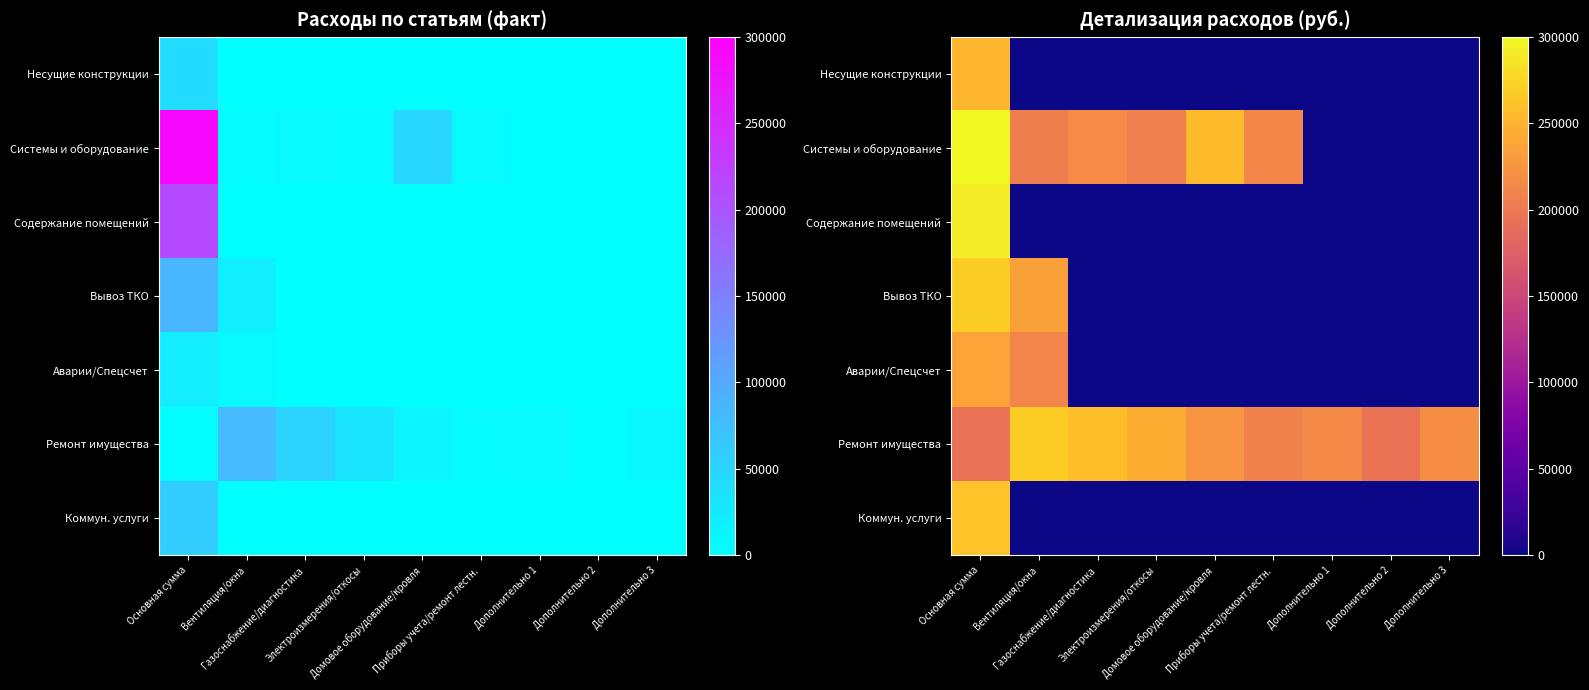

Where is Ремонт имущества nearest to the value 231666?

Домовое оборудование/кровля